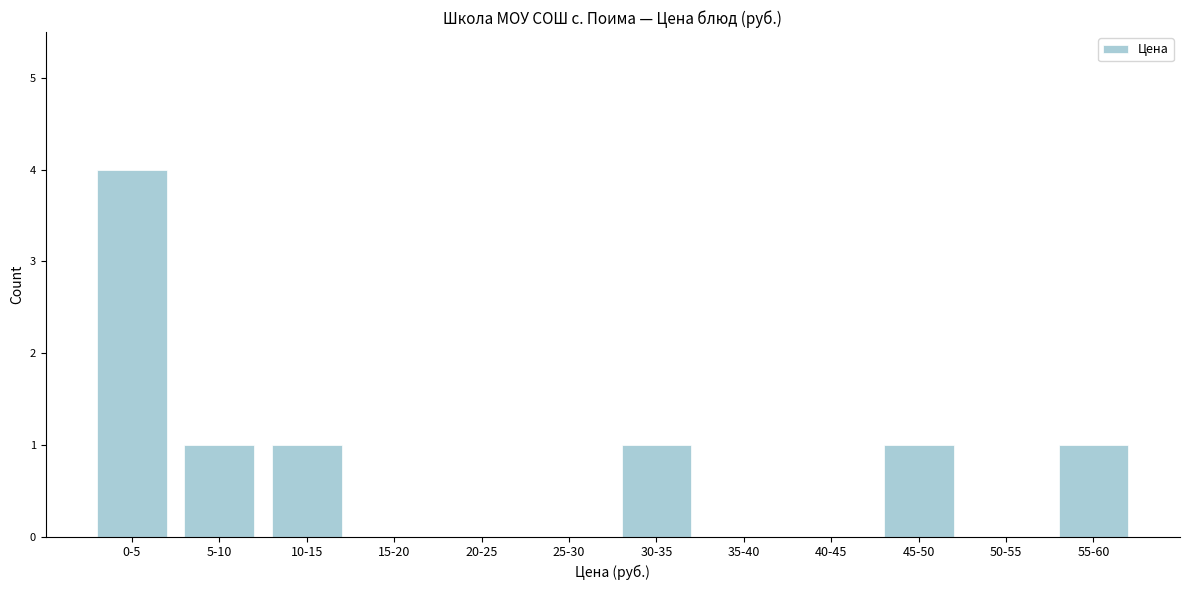

Reading left to right, list all the values displayed in this chart.

0-5=4	5-10=1	10-15=1	15-20=0	20-25=0	25-30=0	30-35=1	35-40=0	40-45=0	45-50=1	50-55=0	55-60=1